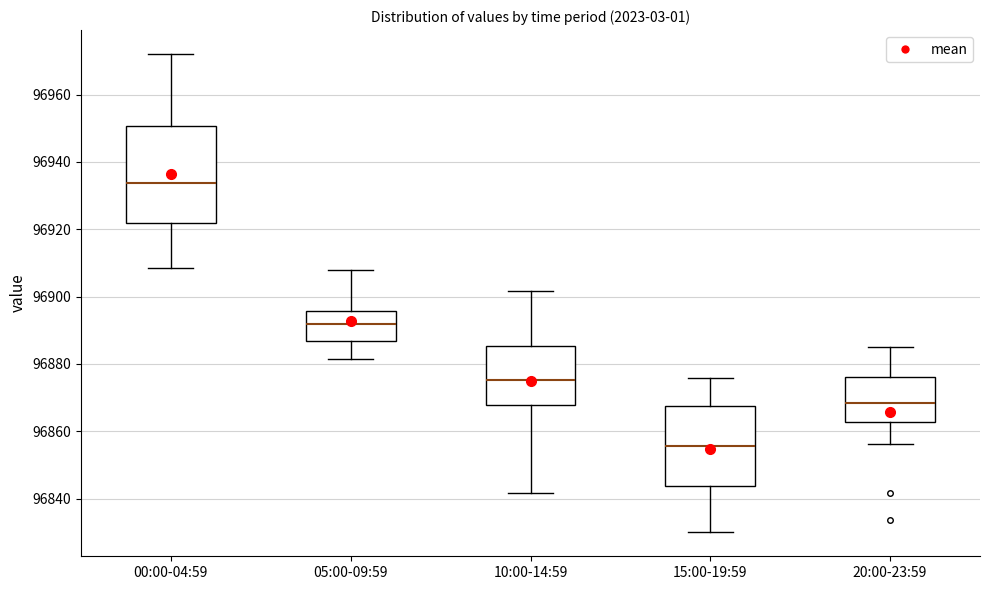

Reading left to right, read every box against the y-axis: the position of its median line, the range the box covers, and the ends of its whiskers. The values are not printed on the chart, so give them approximately, as read against the axis.

00:00-04:59: median 96934, box 96922 to 96950, whiskers 96908 to 96972
05:00-09:59: median 96892, box 96886 to 96896, whiskers 96882 to 96908
10:00-14:59: median 96876, box 96868 to 96886, whiskers 96842 to 96902
15:00-19:59: median 96856, box 96844 to 96868, whiskers 96830 to 96876
20:00-23:59: median 96868, box 96862 to 96876, whiskers 96856 to 96884